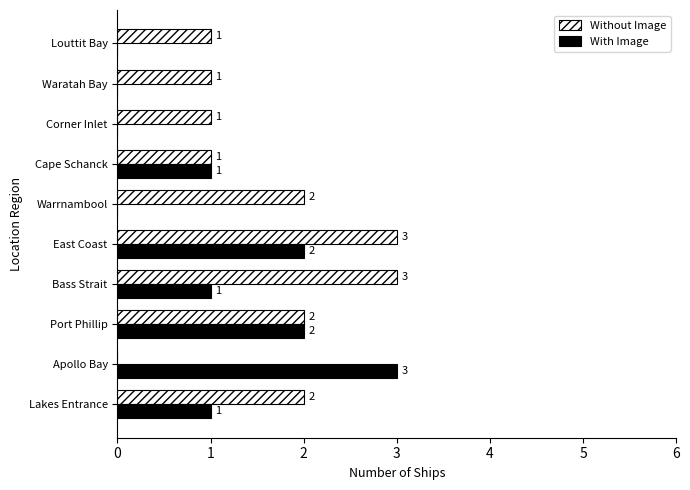

What is the difference between the maximum and minimum values in the Without Image series?

3